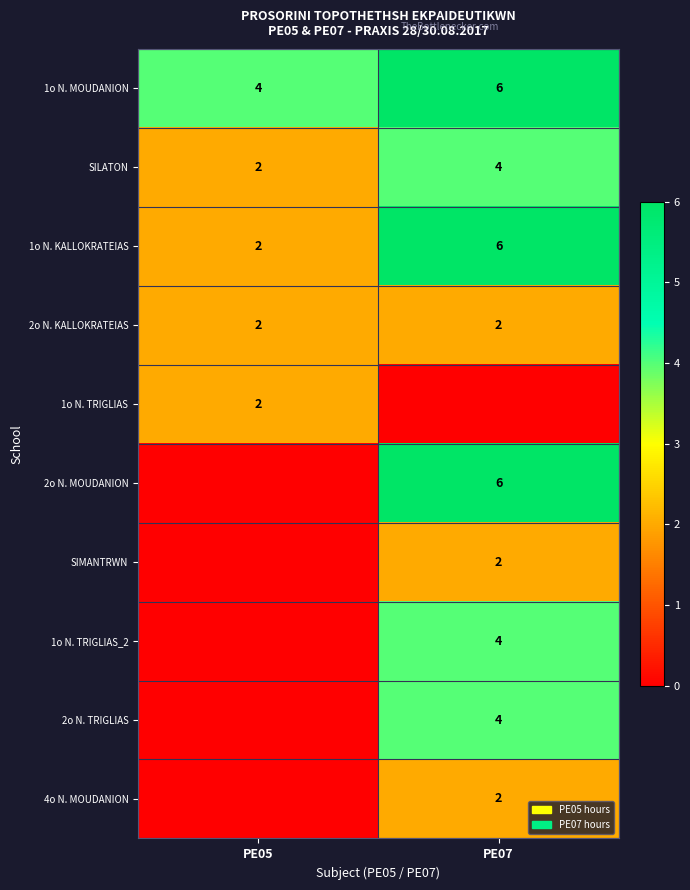

At which label does 1o N. KALLOKRATEIAS reach its peak?

PE07